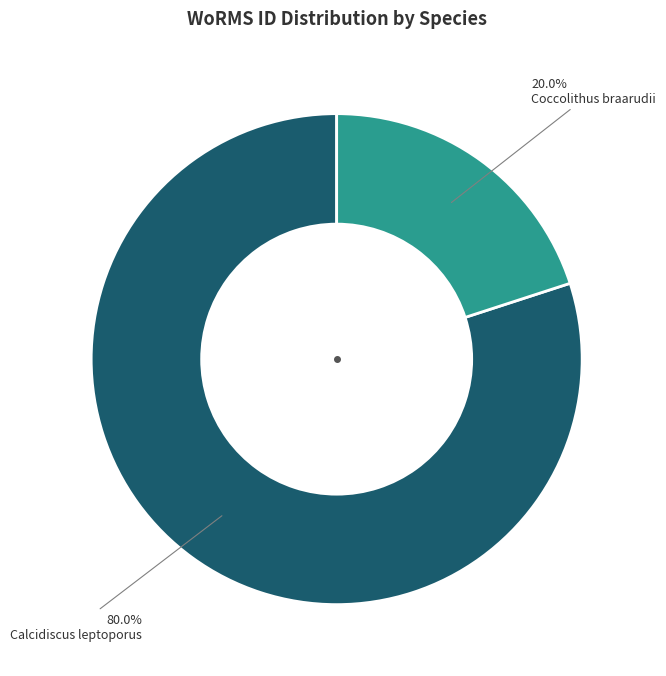

To the nearest percent, what is the difference between the largest and smallest slice percentages?

60%